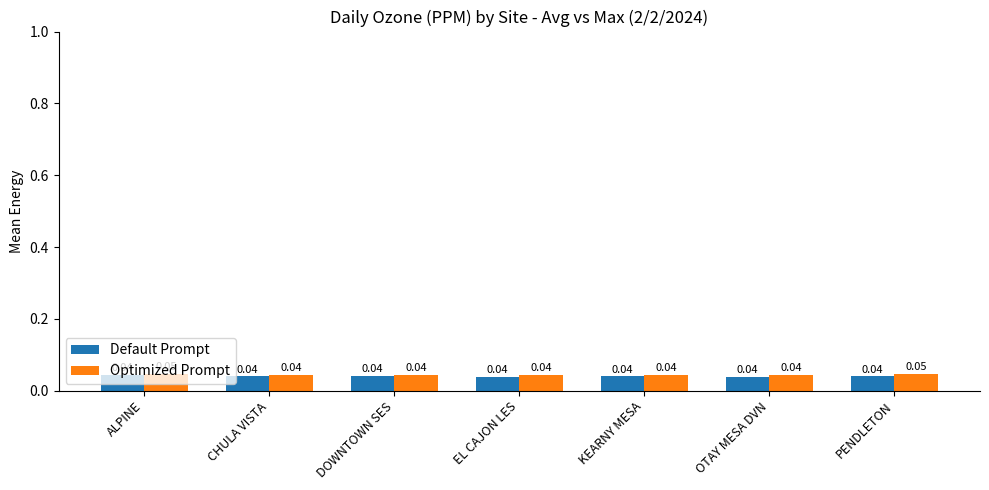

Which series changed the most between EL CAJON LES and PENDLETON?

Optimized Prompt